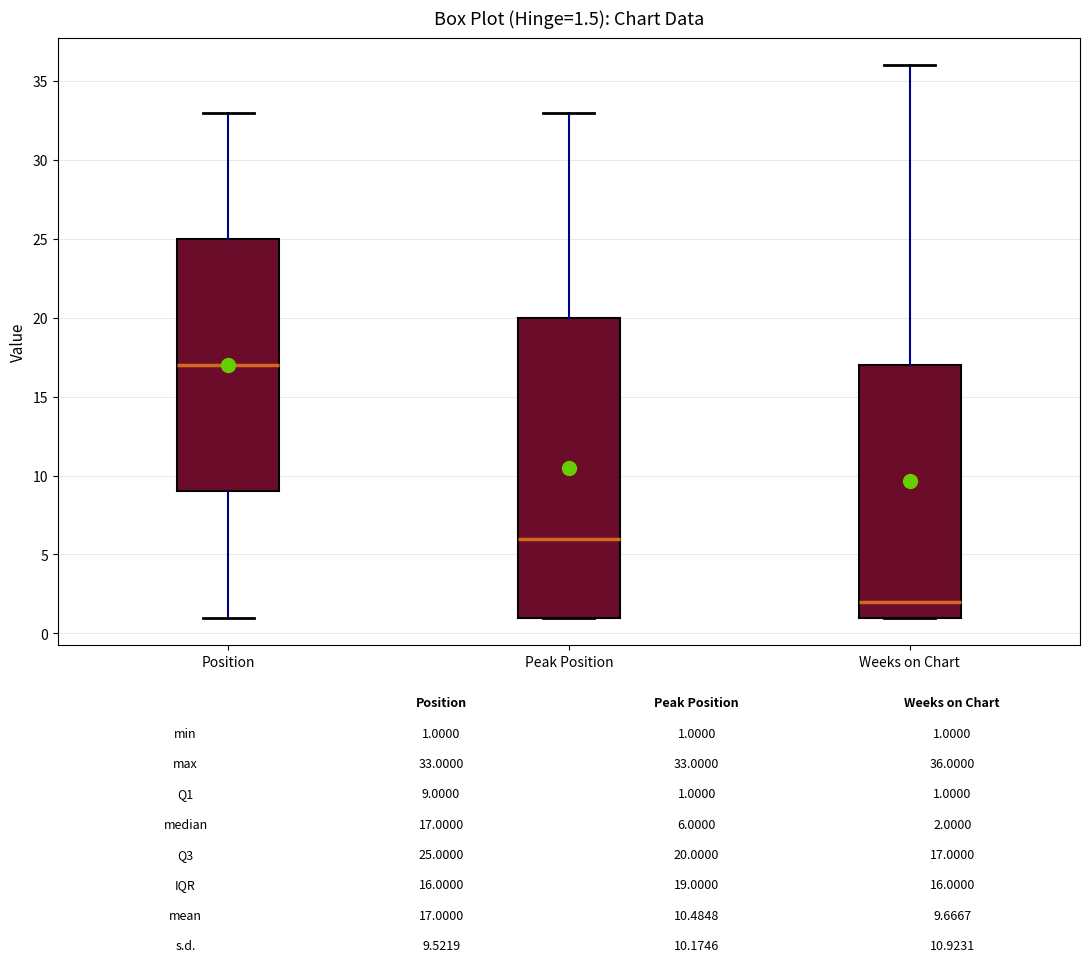

Which box is the tallest, from its lower edge to its upper edge?

Peak Position